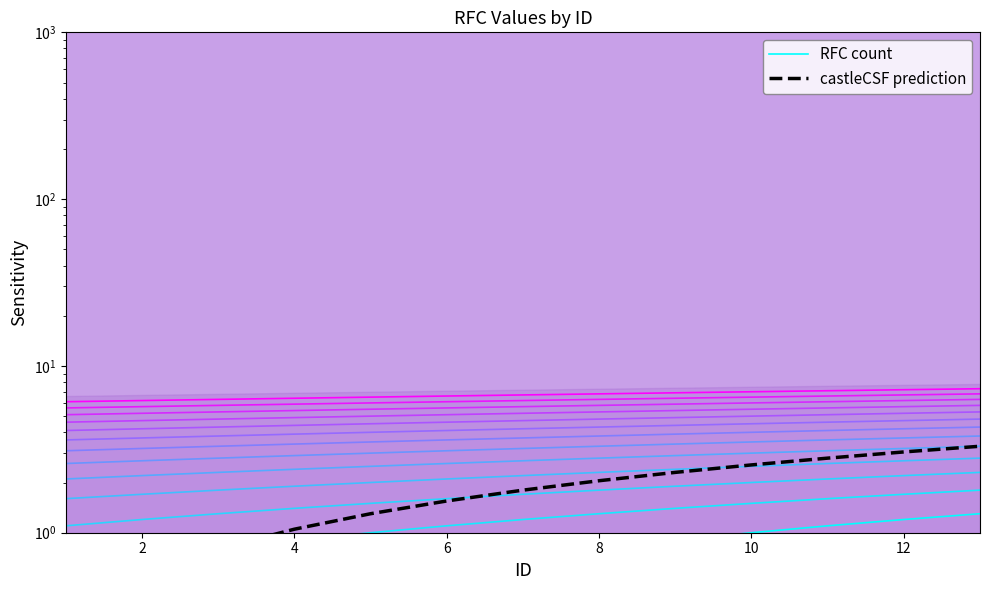

What is the difference between the second highest and second lowest values in the RFC count series?

1.0